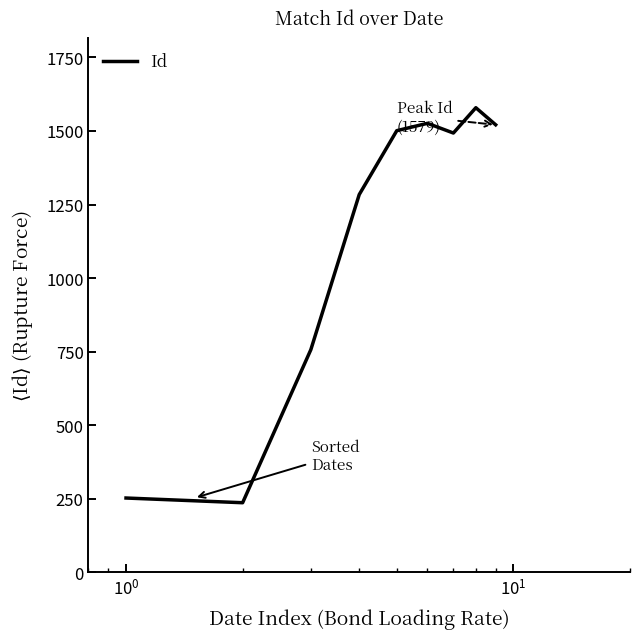

True or false: there are more than 1 points higher than both neighbors.

True